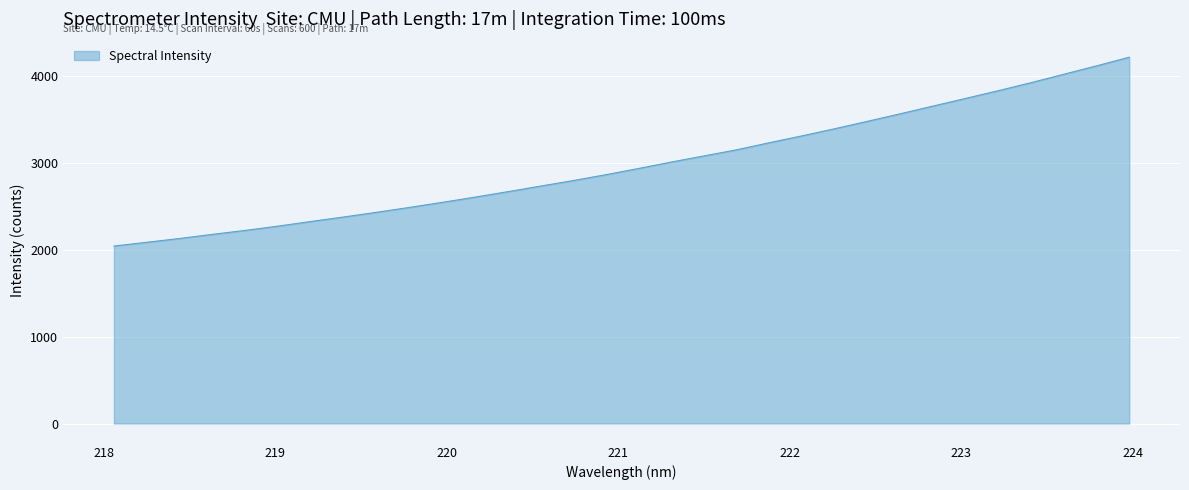

What is the minimum value shown in the chart?

2045.6